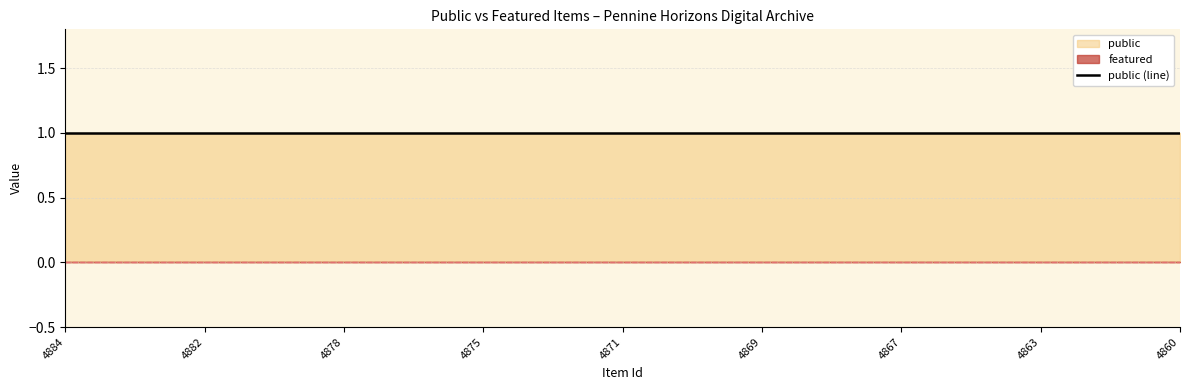

What is the label of the 14th point from the right?

4872